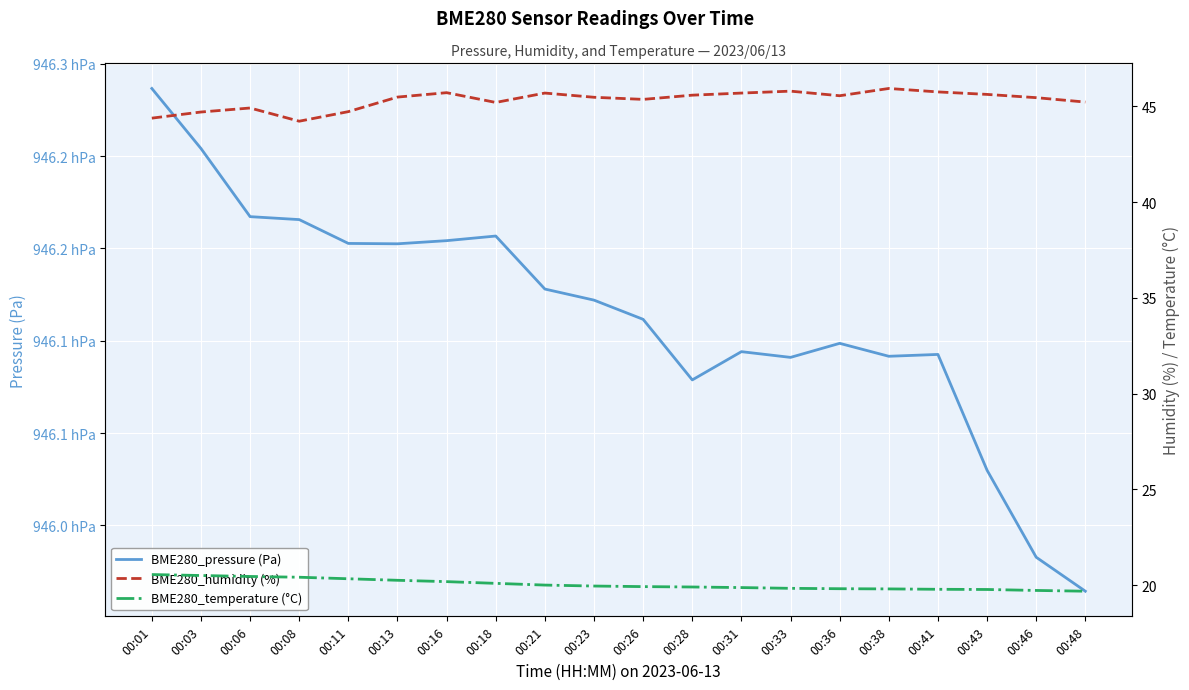

What is the difference between the highest and lowest values at 00:41?

94594.5